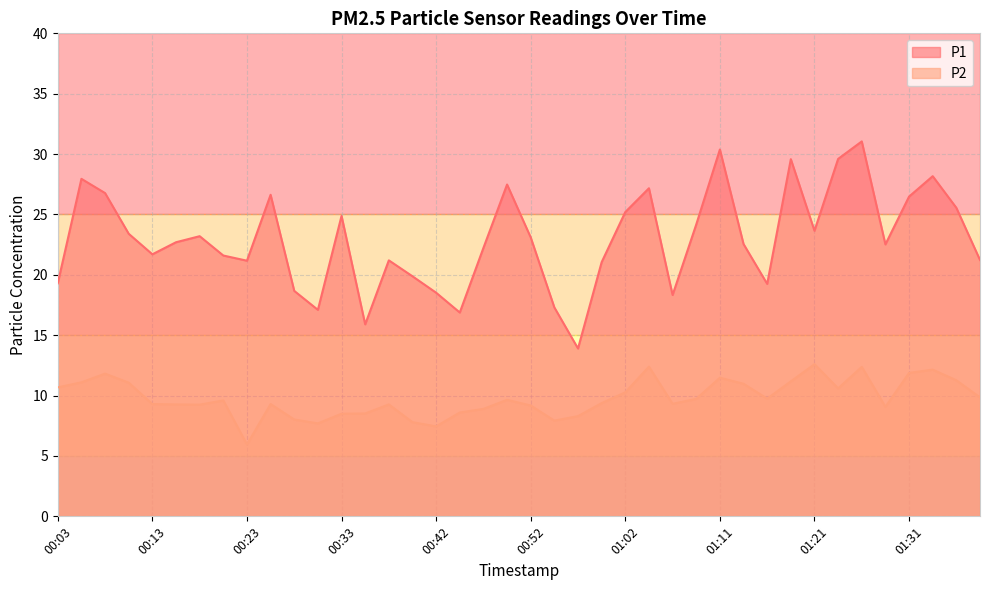

Reading left to right, what are all the values shown in this chart?

P1: 00:03=19.3	00:06=27.9	00:08=26.8	00:11=23.4	00:13=21.7	00:15=22.7	00:18=23.2	00:20=21.6	00:23=21.2	00:25=26.6	00:28=18.7	00:30=17.1	00:33=24.9	00:35=15.9	00:37=21.2	00:40=19.9	00:42=18.5	00:45=16.9	00:47=22.2	00:50=27.5	00:52=23.1	00:54=17.3	00:57=13.9	00:59=21.1	01:02=25.2	01:04=27.2	01:07=18.3	01:09=24.2	01:11=30.4	01:14=22.6	01:16=19.2	01:19=29.6	01:21=23.6	01:24=29.6	01:26=31.1	01:29=22.5	01:31=26.5	01:33=28.2	01:36=25.6	01:38=21.2
P2: 00:03=10.7	00:06=11.1	00:08=11.8	00:11=11.1	00:13=9.3	00:15=9.3	00:18=9.2	00:20=9.6	00:23=6.0	00:25=9.3	00:28=8.0	00:30=7.7	00:33=8.5	00:35=8.5	00:37=9.3	00:40=7.8	00:42=7.5	00:45=8.6	00:47=8.9	00:50=9.7	00:52=9.2	00:54=7.9	00:57=8.3	00:59=9.4	01:02=10.3	01:04=12.4	01:07=9.3	01:09=9.7	01:11=11.5	01:14=11.0	01:16=9.8	01:19=11.2	01:21=12.6	01:24=10.6	01:26=12.4	01:29=9.1	01:31=11.9	01:33=12.2	01:36=11.3	01:38=9.8